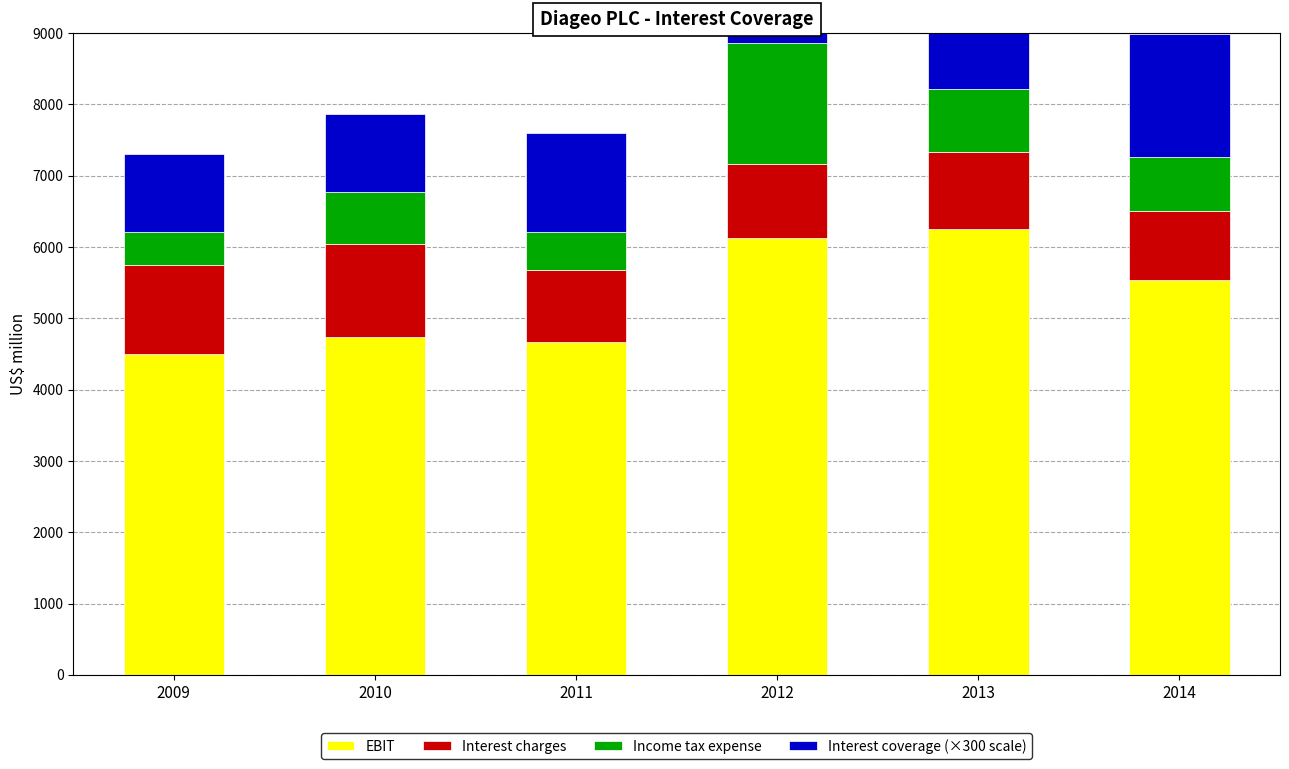

What is the total value across all series at 2014?

8988